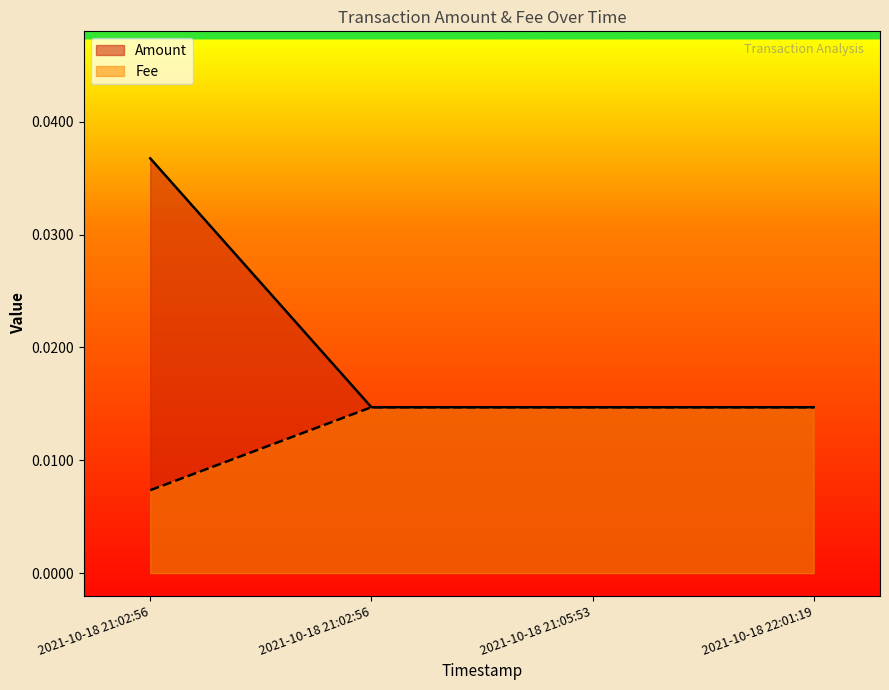

True or false: Fee has more than 1 points higher than both neighbors.

False